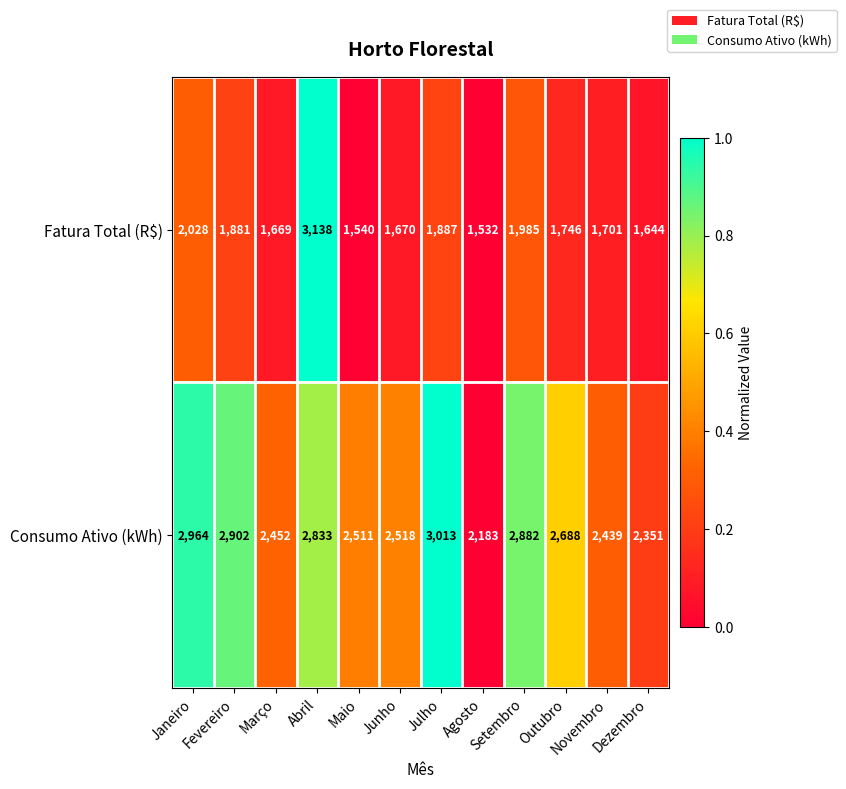

What is the sum of all Consumo Ativo (kWh) values?

31736